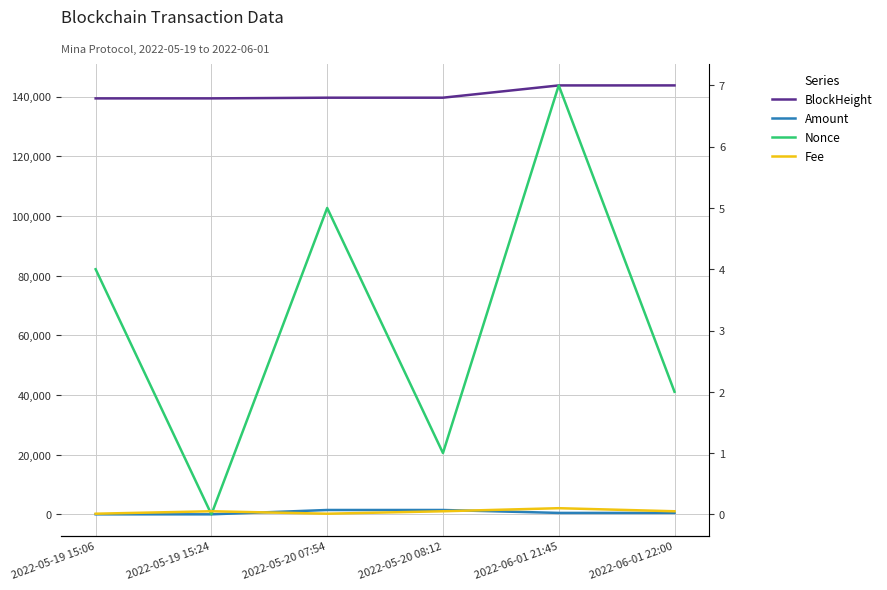

What is the total value across all series at 2022-05-19 15:24?

139460.0